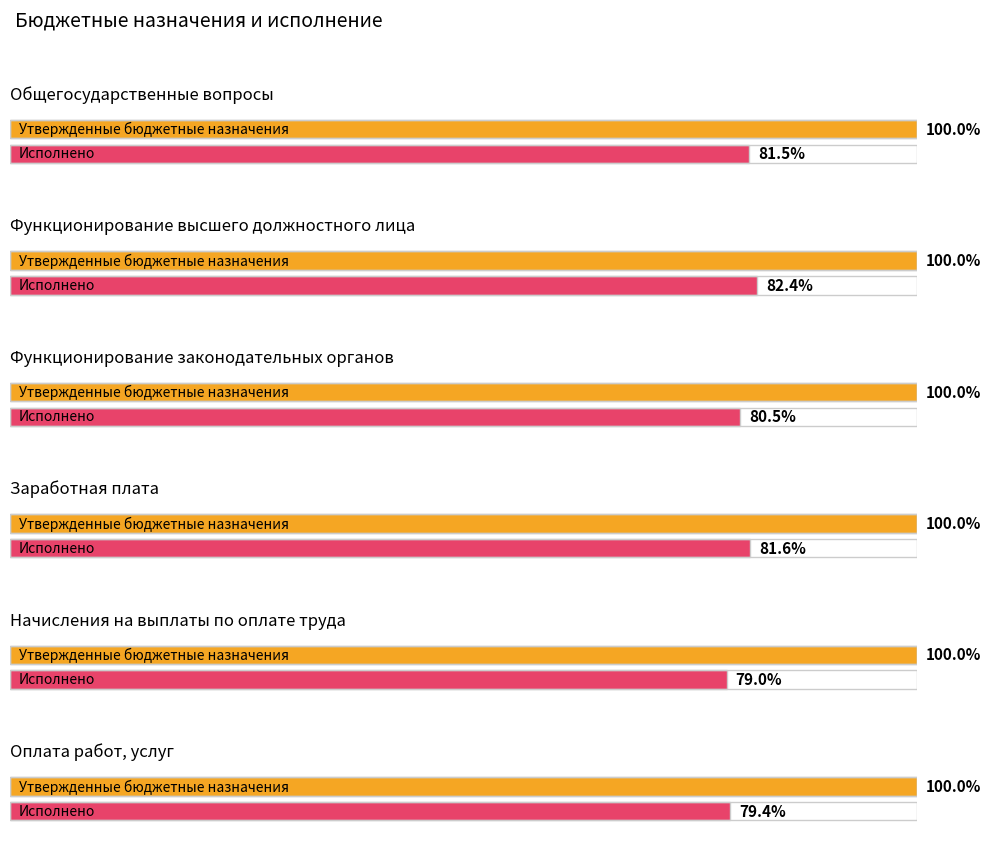

How many data points does each series have?

6